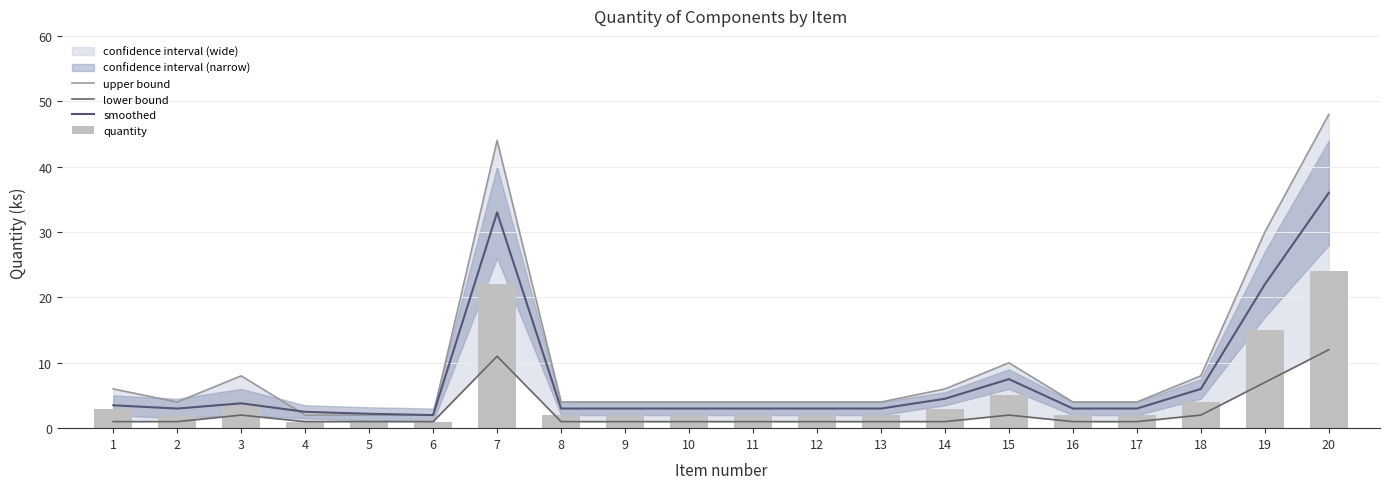

What is the minimum value for upper bound?

2.0